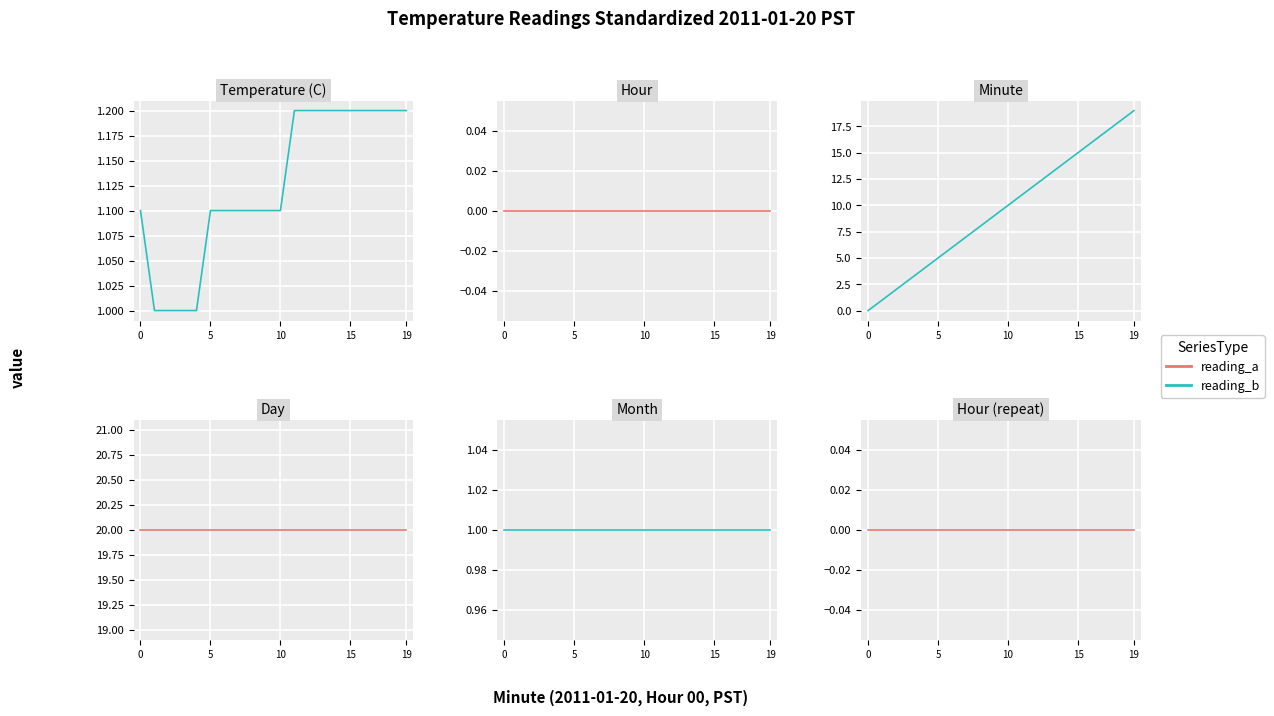

List the labels in order of Month value, largest first.

0, 5, 10, 15, 19, 5, 6, 7, 8, 9, 10, 11, 12, 13, 14, 15, 16, 17, 18, 19